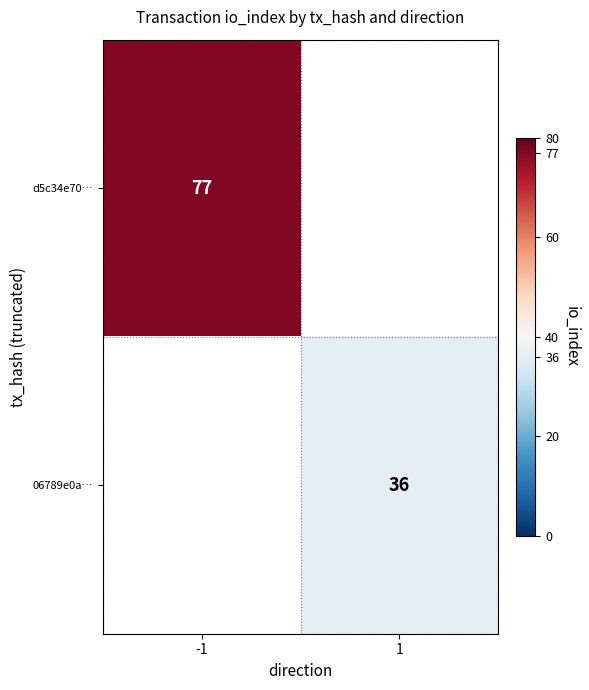

Is it true that d5c34e70… equals 131 at -1?

False